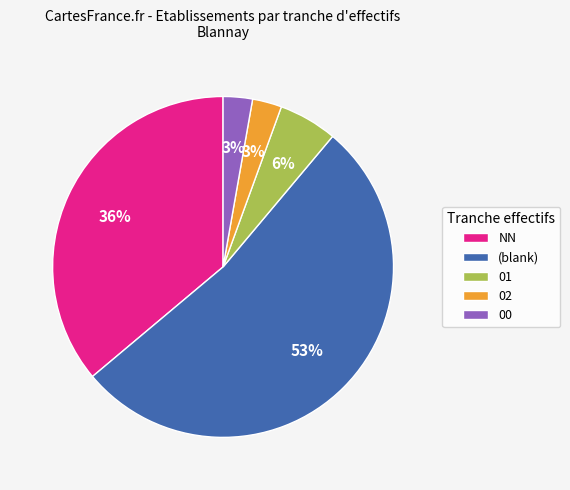

What is the largest slice in the pie chart?

(blank)